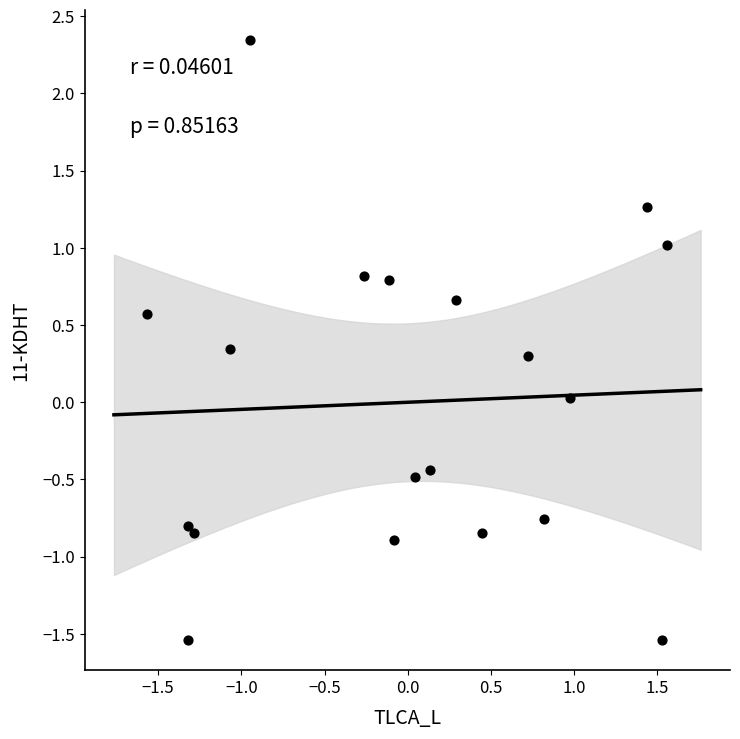

What is the range of X values (max minus min)?

3.1